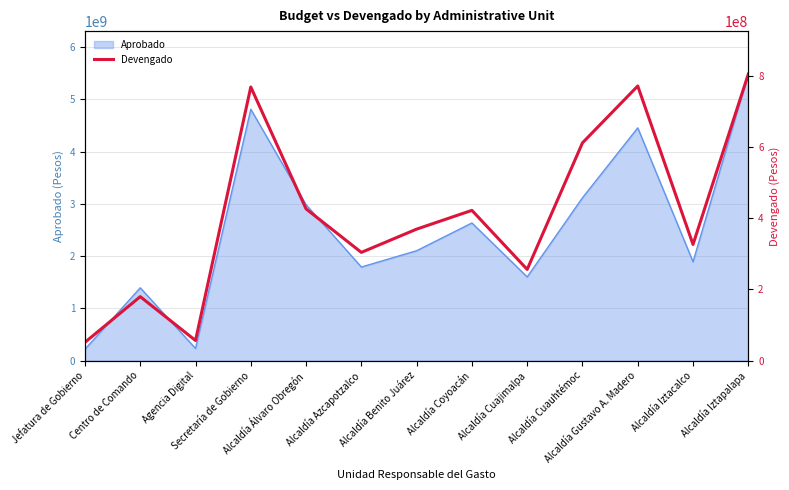

At which category does the chart reach its minimum across all series?

Jefatura de Gobierno